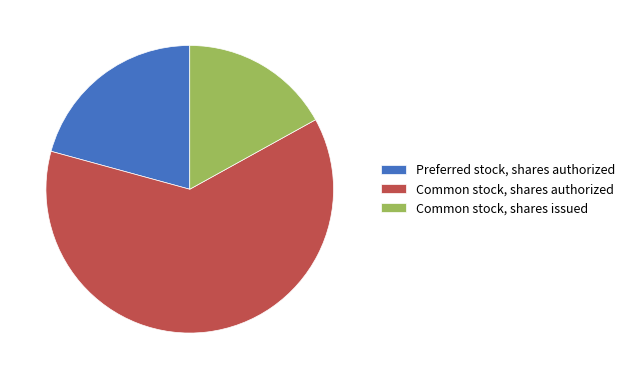

What is the ratio of the value at Preferred stock, shares authorized to the value at Common stock, shares issued?

1.2